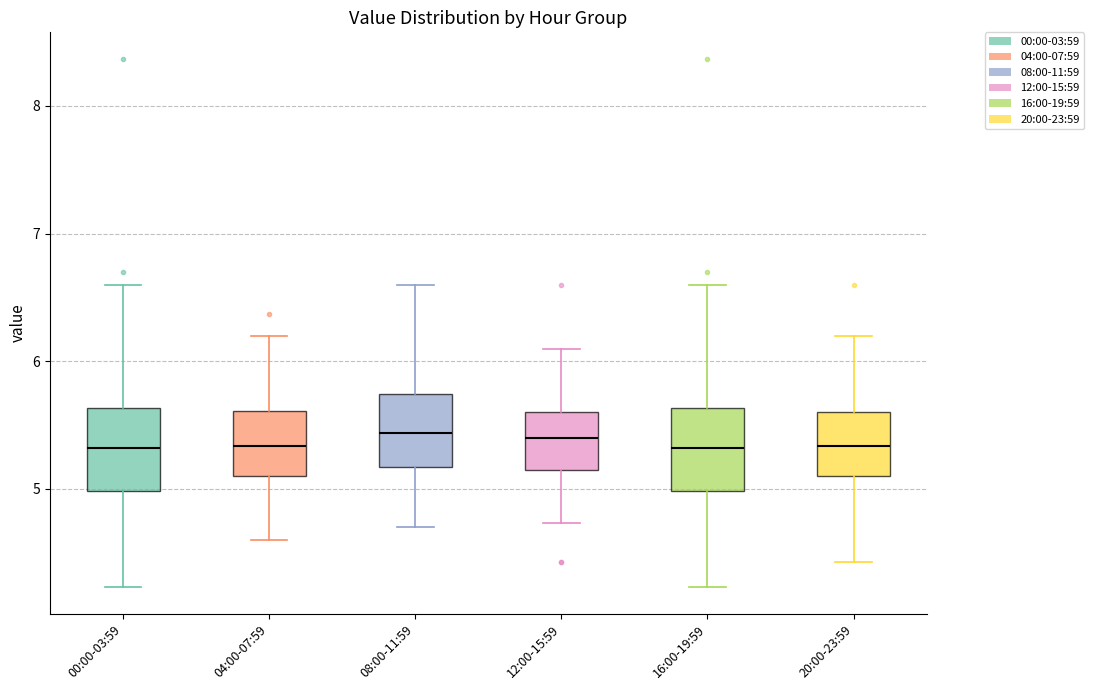

Where is the upper edge of the box for 04:00-07:59 on the y-axis? The values are not printed on the chart, so give them approximately, as read against the axis.

5.6